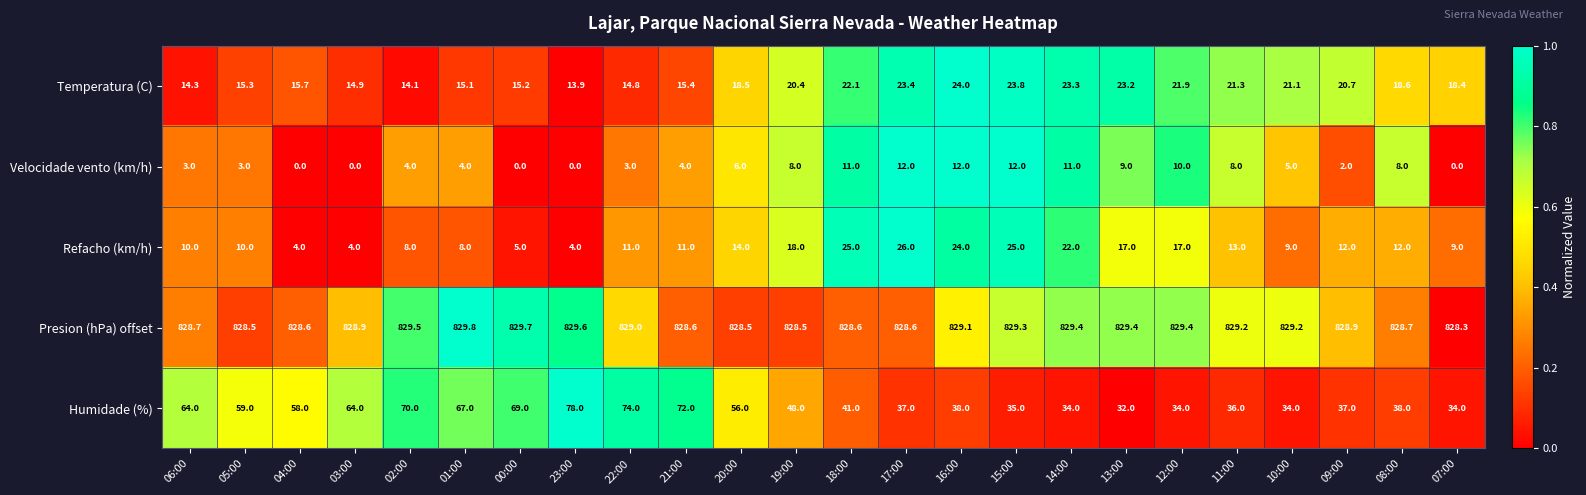

Is the value of Presion (hPa) offset at 16:00 greater than the value of Humidade (%) at 05:00?

Yes